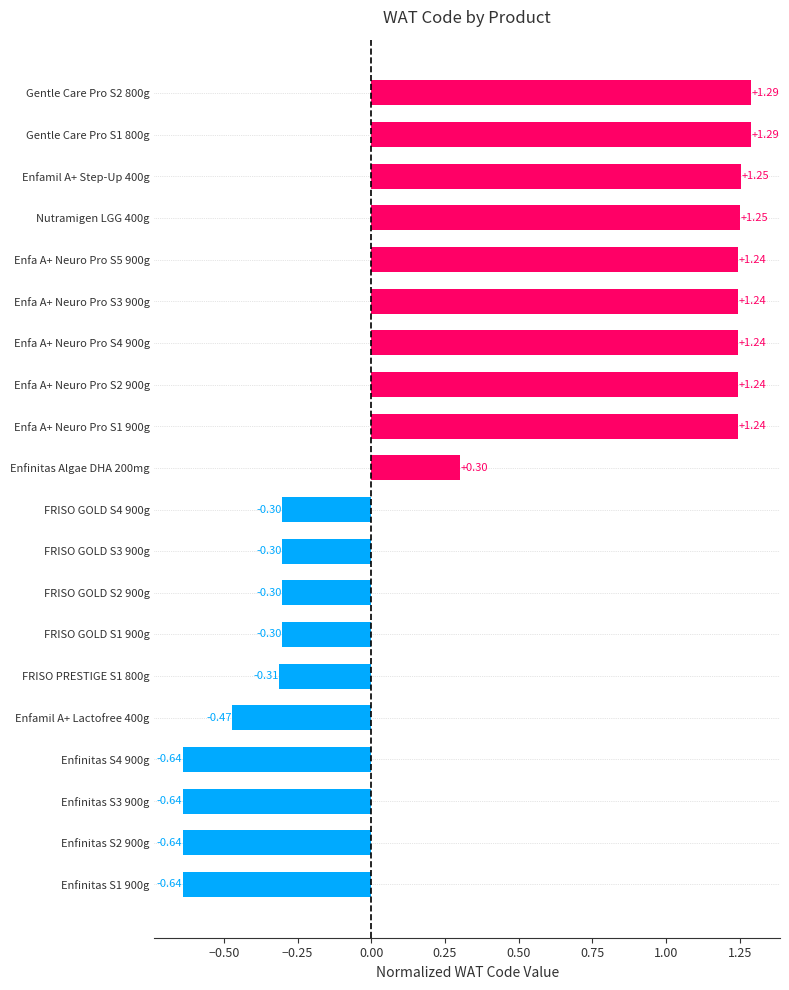

What is the average value?

0.4